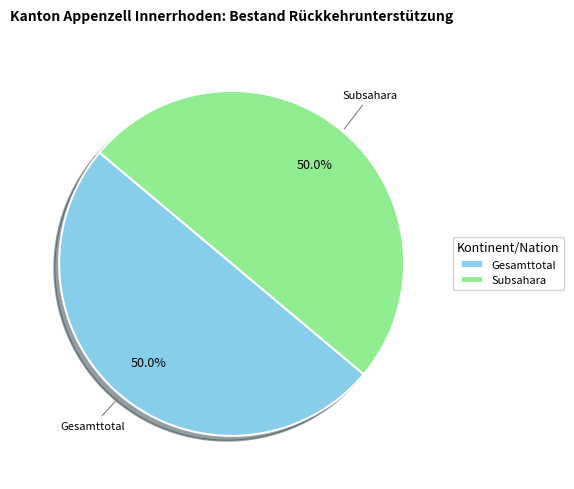

How many segments does this pie chart have?

2